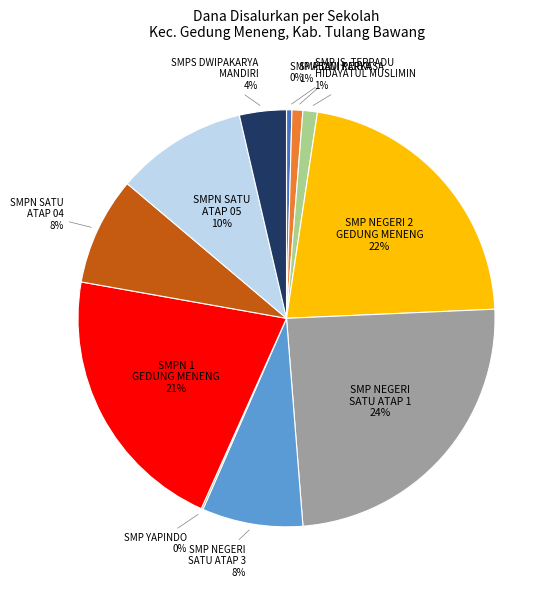

Does any single category account for the majority?

No